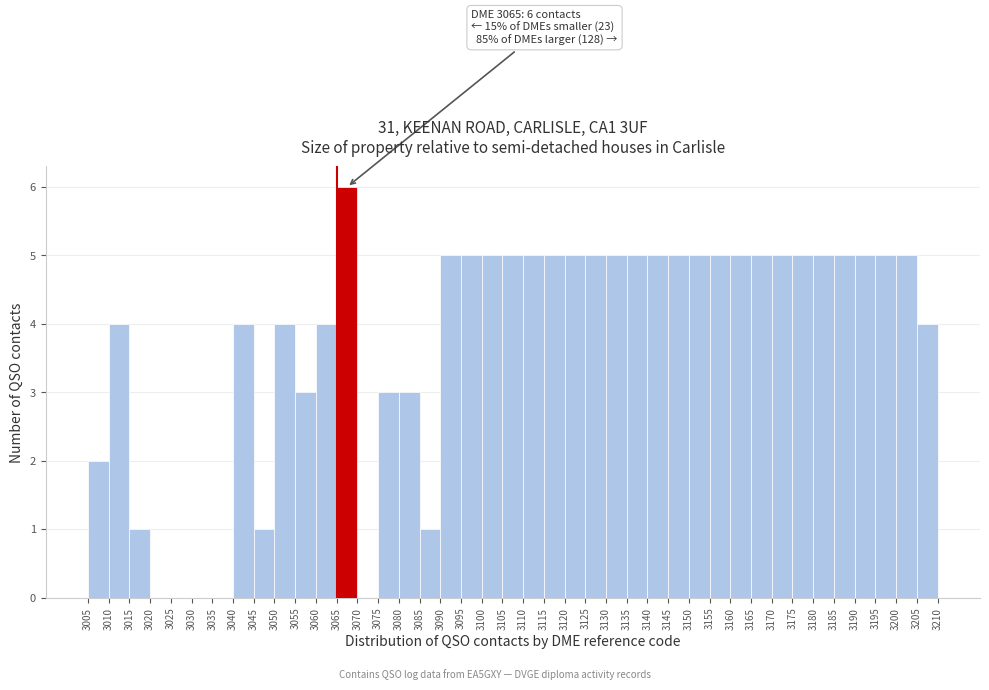

Which range on the x-axis has the tallest bar?

3065 to 3070